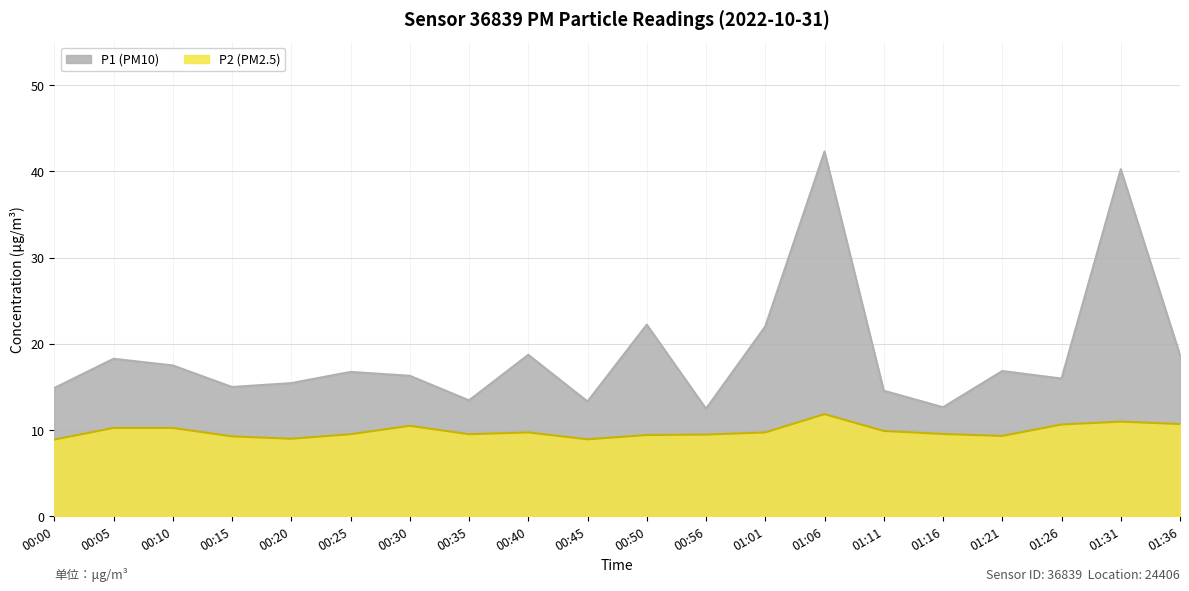

True or false: P1 has a value of 18.7 at 00:40.

True